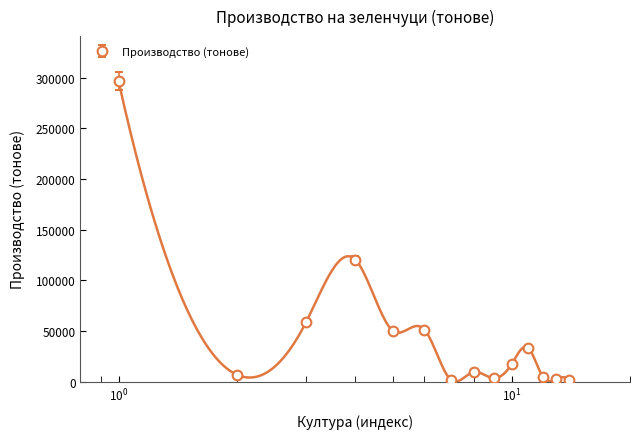

True or false: the data shows 58839 at Листо-стъблени.

True